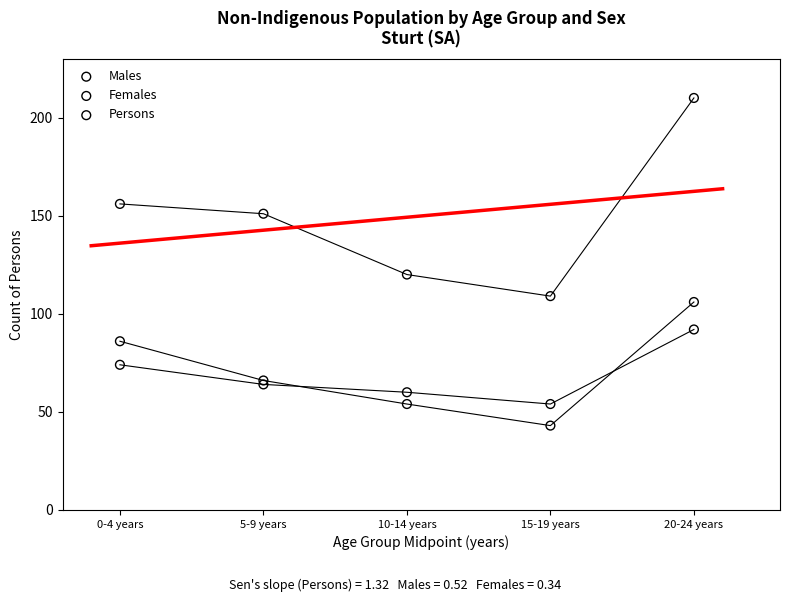

What are all the series names shown in the legend?

Males, Females, Persons